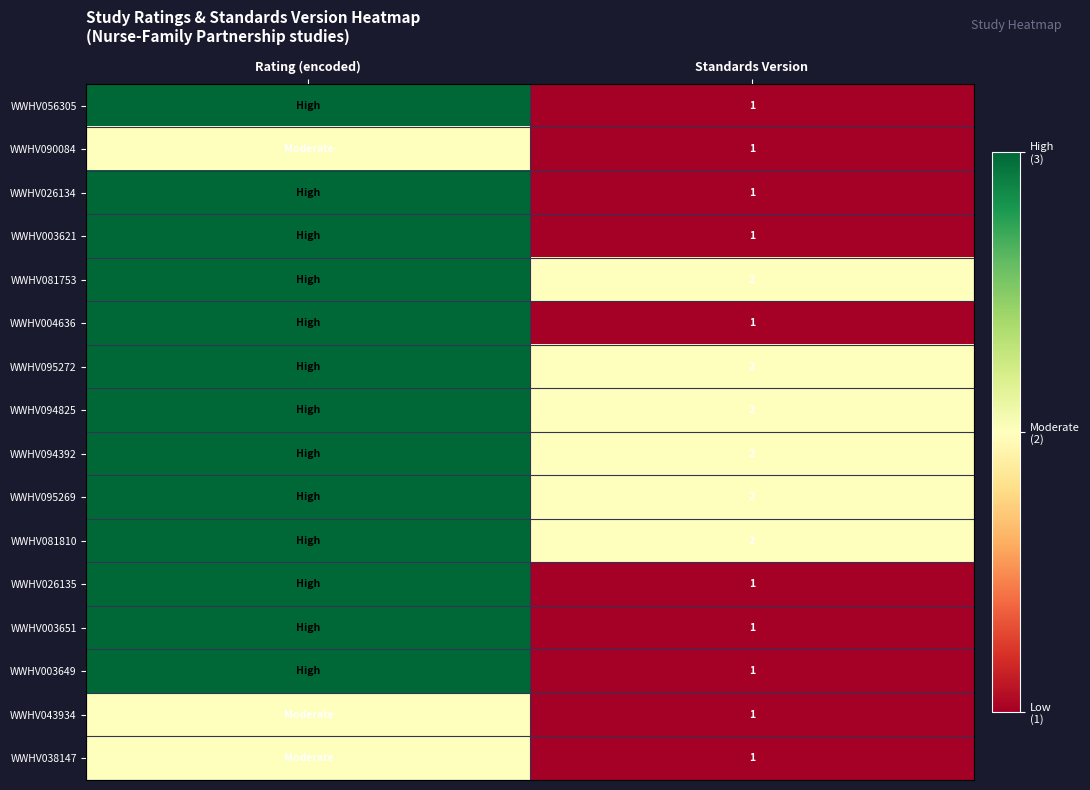

The value of WWHV095269 at Standards Version is 2. True or false?

True